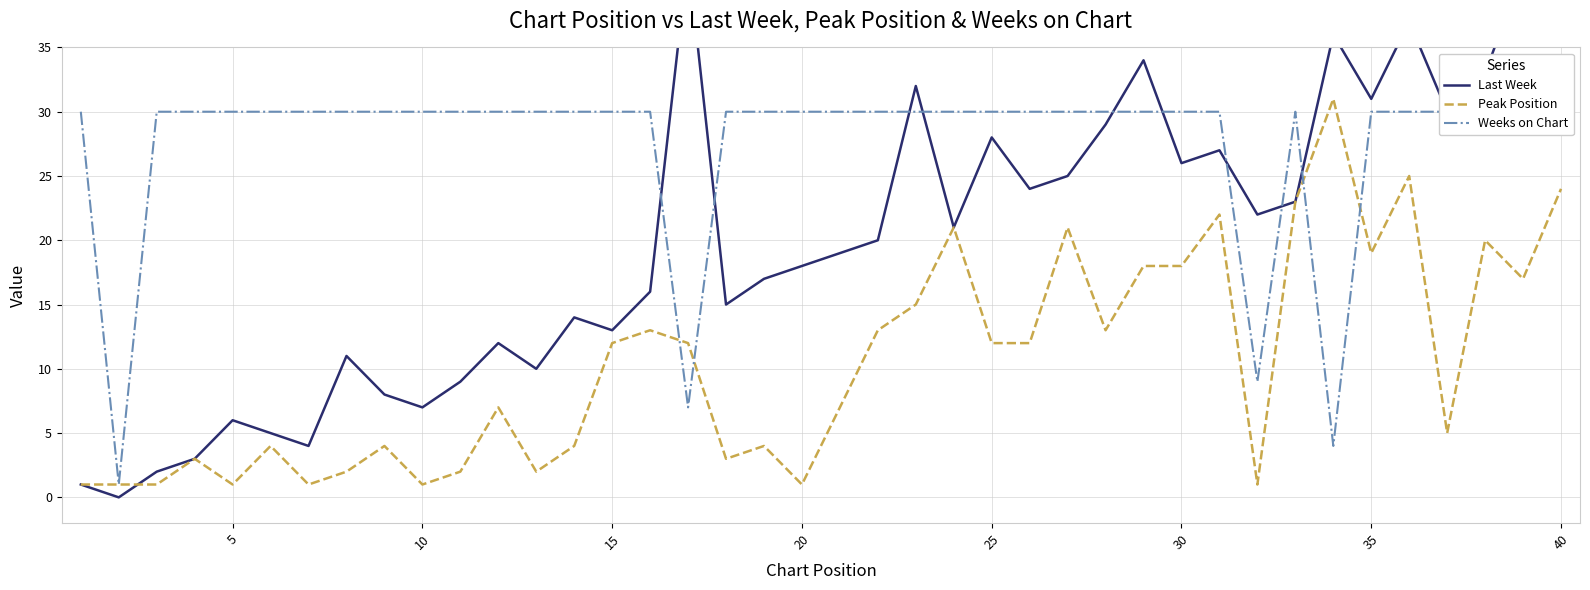

Reading left to right, transcribe all the data shown in this chart.

Last Week: 1	0	2	3	6	5	4	11	8	7	9	12	10	14	13	16	42	15	17	18	19	20	32	21	28	24	25	29	34	26	27	22	23	36	31	37	30	33	41	48
Peak Position: 1	1	1	3	1	4	1	2	4	1	2	7	2	4	12	13	12	3	4	1	7	13	15	21	12	12	21	13	18	18	22	1	23	31	19	25	5	20	17	24
Weeks on Chart: 30	1	30	30	30	30	30	30	30	30	30	30	30	30	30	30	7	30	30	30	30	30	30	30	30	30	30	30	30	30	30	9	30	4	30	30	30	30	30	30